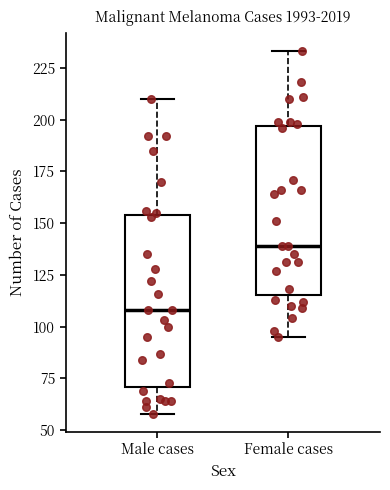

Which box has the highest median line?

Female cases